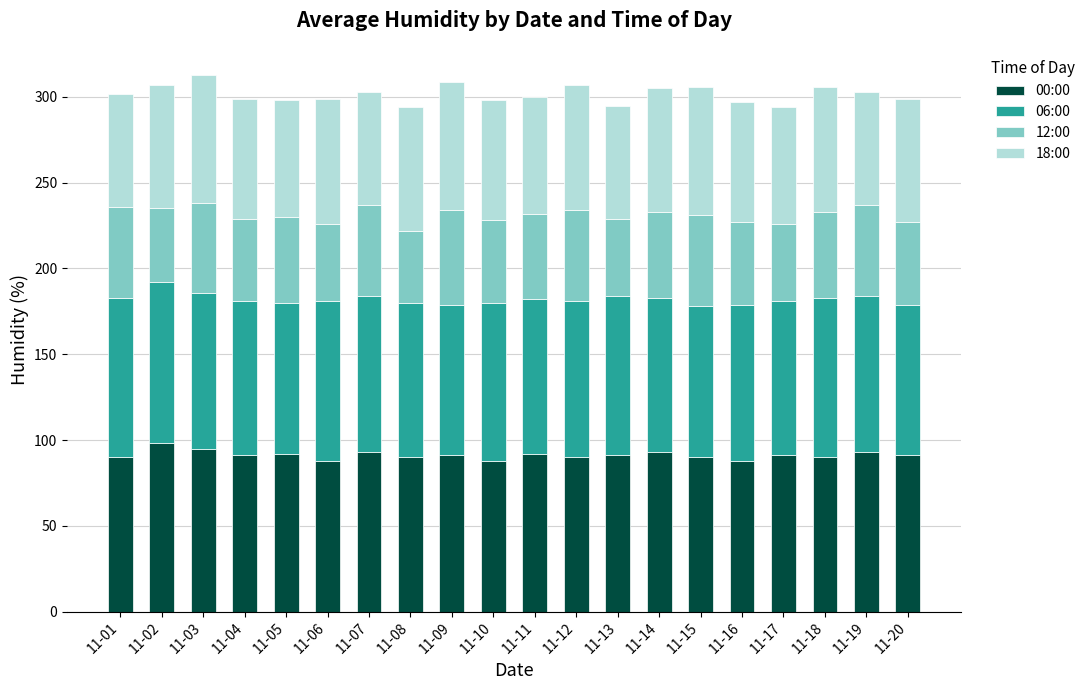

What is the total value across all series at 11-18?

306